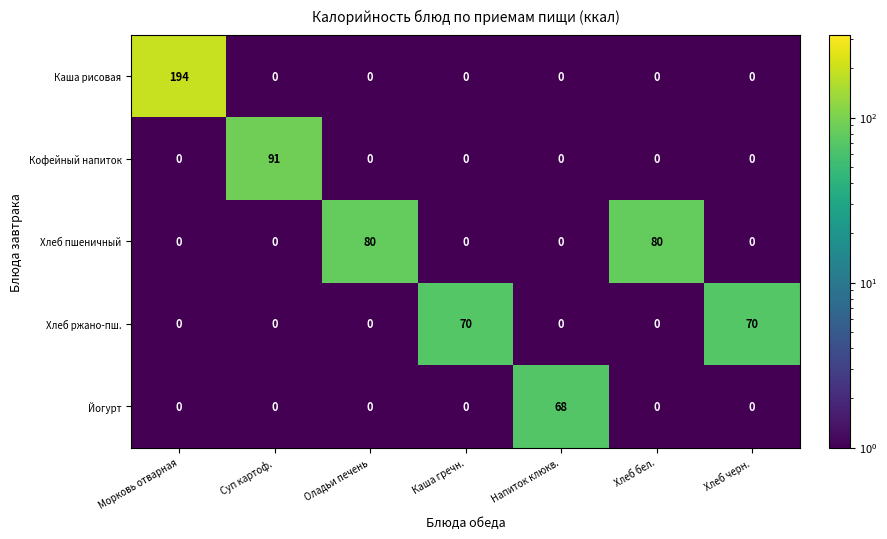

What value does the Хлеб пшеничный series have at Хлеб бел., to the nearest 10?

80